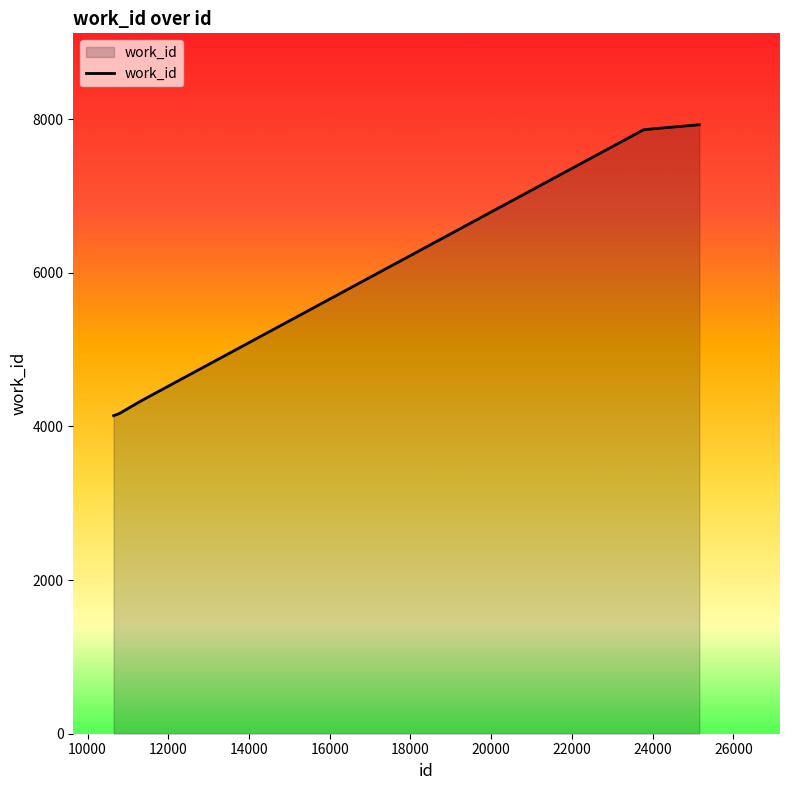

What is the sum of all values?

28438